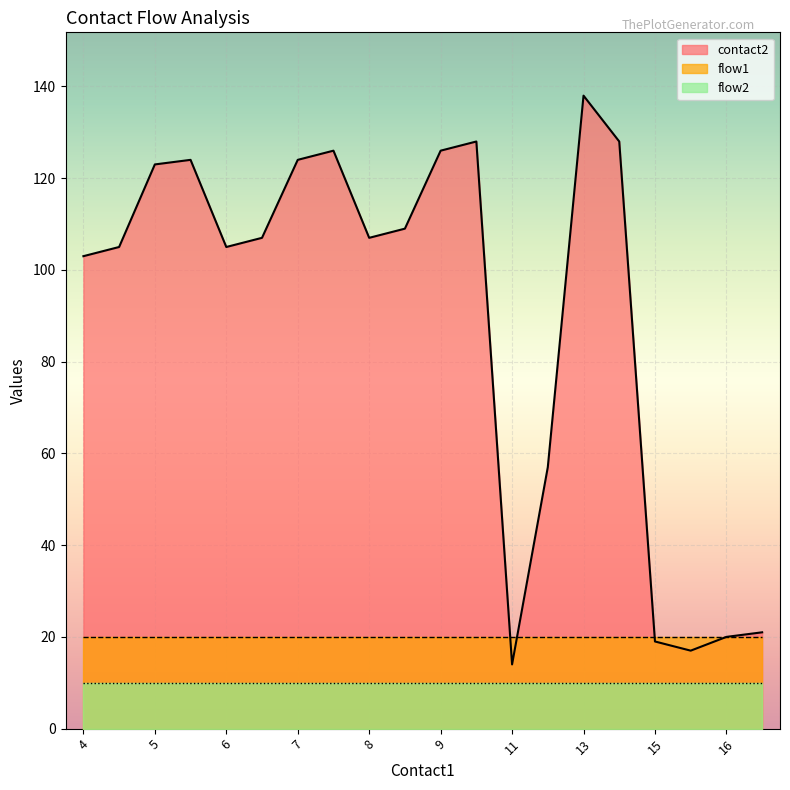

Is it true that flow2 equals 2 at 12?

False